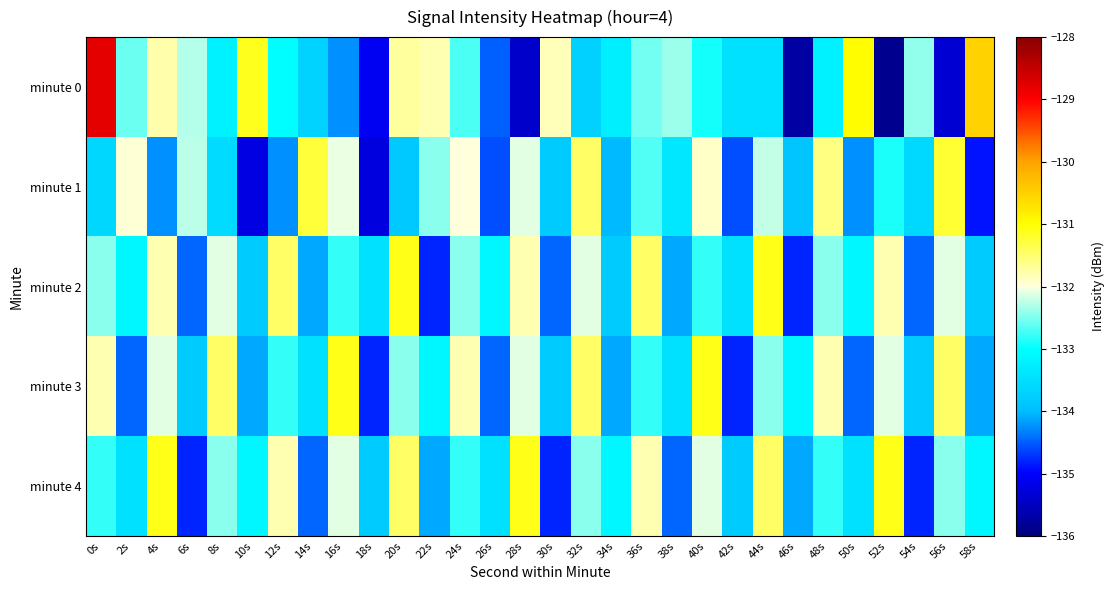

At which category is the sum across all series the highest?

0s